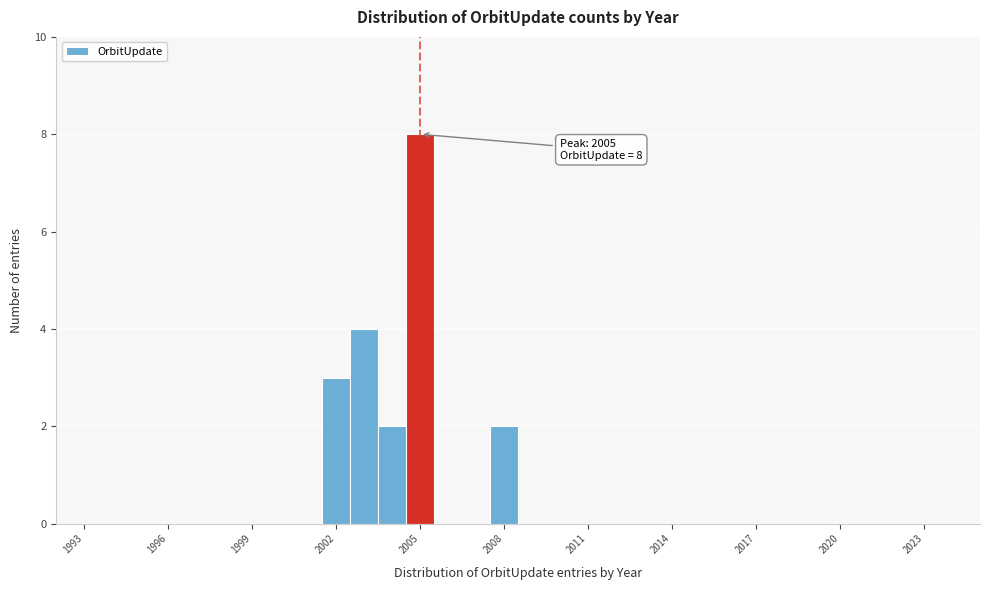

Around what value on the x-axis is the tallest bar? Give the approximate position of its centre, as read against the axis.

2005.0